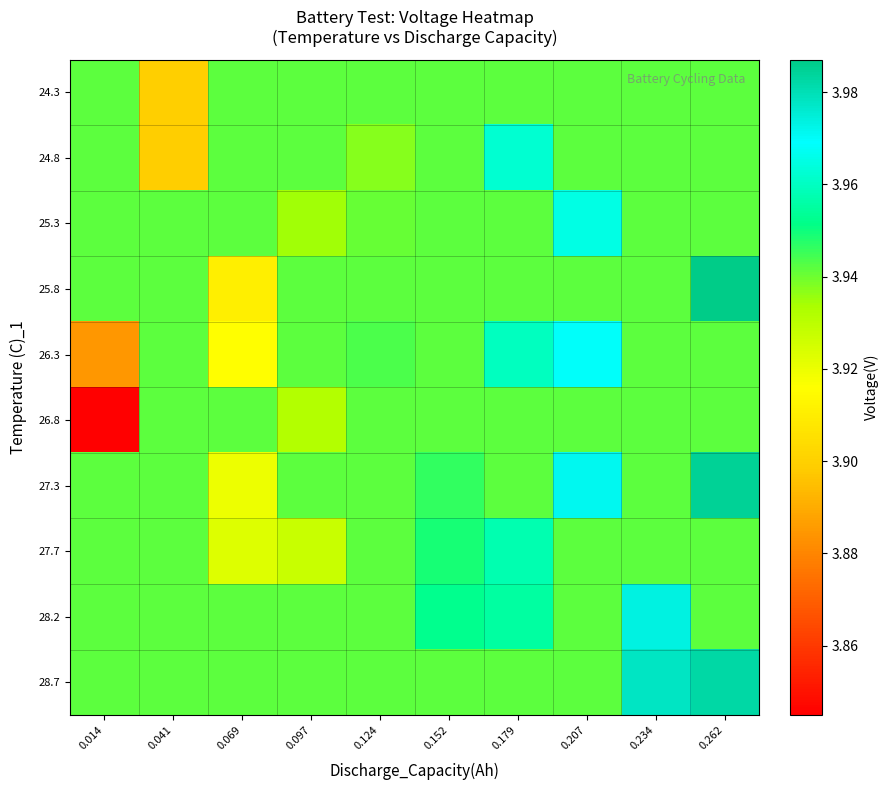

Reading left to right, what are all the values shown in this chart?

24.3: 0.014=3.9	0.041=3.9	0.069=3.9	0.097=3.9	0.124=3.9	0.152=3.9	0.179=3.9	0.207=3.9	0.234=3.9	0.262=3.9
24.8: 0.014=3.9	0.041=3.9	0.069=3.9	0.097=3.9	0.124=3.9	0.152=3.9	0.179=4.0	0.207=3.9	0.234=3.9	0.262=3.9
25.3: 0.014=3.9	0.041=3.9	0.069=3.9	0.097=3.9	0.124=3.9	0.152=3.9	0.179=3.9	0.207=4.0	0.234=3.9	0.262=3.9
25.8: 0.014=3.9	0.041=3.9	0.069=3.9	0.097=3.9	0.124=3.9	0.152=3.9	0.179=3.9	0.207=3.9	0.234=3.9	0.262=4.0
26.3: 0.014=3.9	0.041=3.9	0.069=3.9	0.097=3.9	0.124=3.9	0.152=3.9	0.179=4.0	0.207=4.0	0.234=3.9	0.262=3.9
26.8: 0.014=3.8	0.041=3.9	0.069=3.9	0.097=3.9	0.124=3.9	0.152=3.9	0.179=3.9	0.207=3.9	0.234=3.9	0.262=3.9
27.3: 0.014=3.9	0.041=3.9	0.069=3.9	0.097=3.9	0.124=3.9	0.152=3.9	0.179=3.9	0.207=4.0	0.234=3.9	0.262=4.0
27.7: 0.014=3.9	0.041=3.9	0.069=3.9	0.097=3.9	0.124=3.9	0.152=3.9	0.179=4.0	0.207=3.9	0.234=3.9	0.262=3.9
28.2: 0.014=3.9	0.041=3.9	0.069=3.9	0.097=3.9	0.124=3.9	0.152=4.0	0.179=4.0	0.207=3.9	0.234=4.0	0.262=3.9
28.7: 0.014=3.9	0.041=3.9	0.069=3.9	0.097=3.9	0.124=3.9	0.152=3.9	0.179=3.9	0.207=3.9	0.234=4.0	0.262=4.0